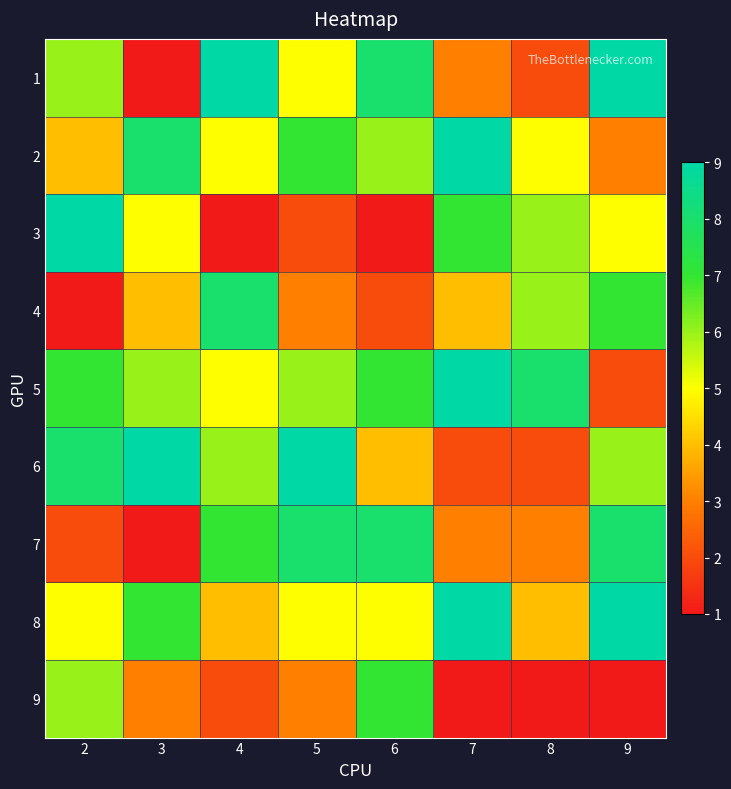

Rank the series at 8 from highest to lowest value.

5, 3, 4, 2, 8, 7, 1, 6, 9